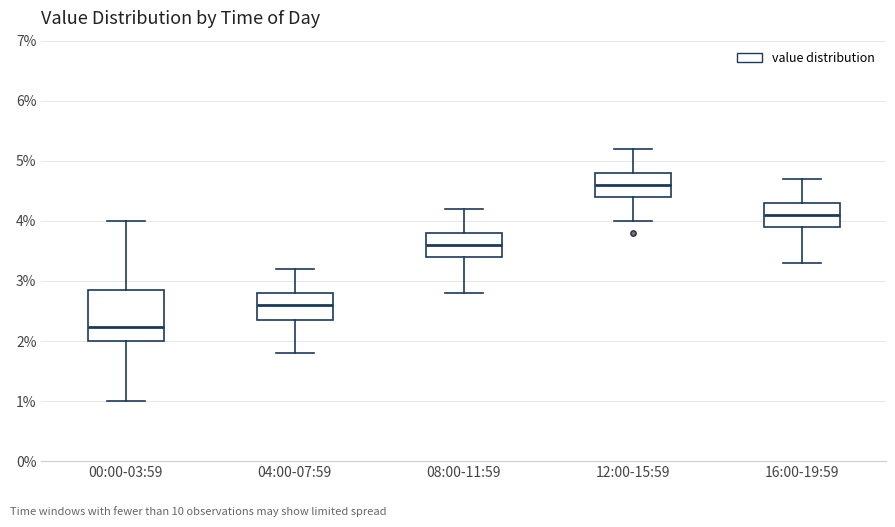

Comparing the boxes themselves (not the whiskers), which one is the tallest?

00:00-03:59